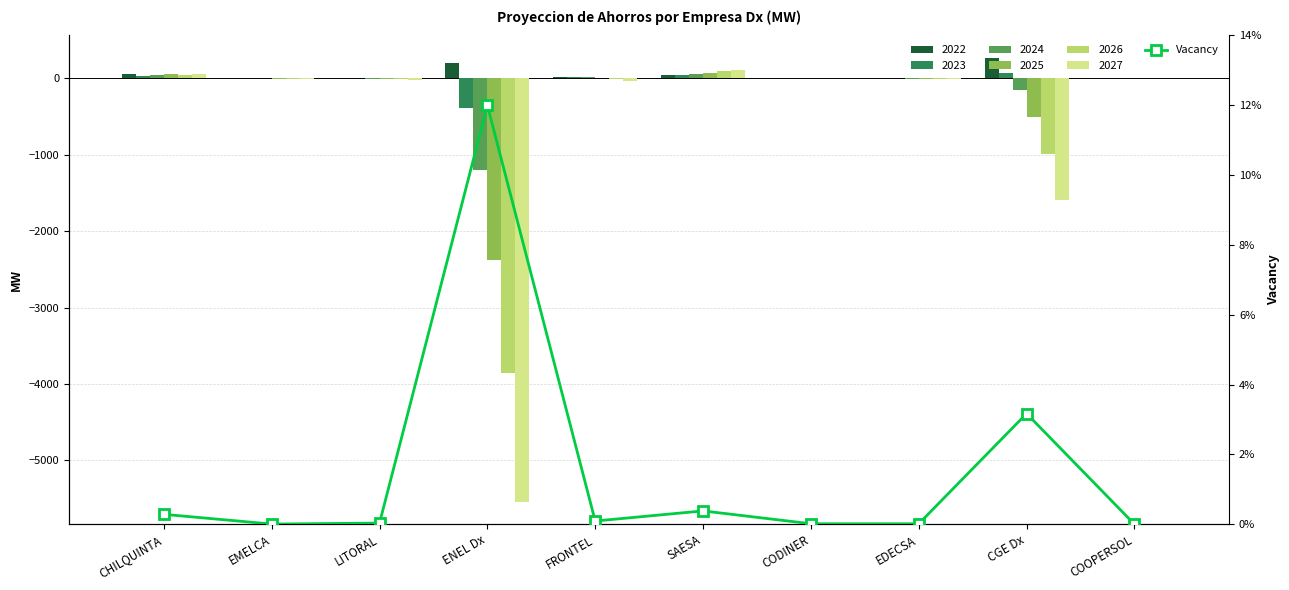

Is it true that the value at EMELCA is 0.0?

False